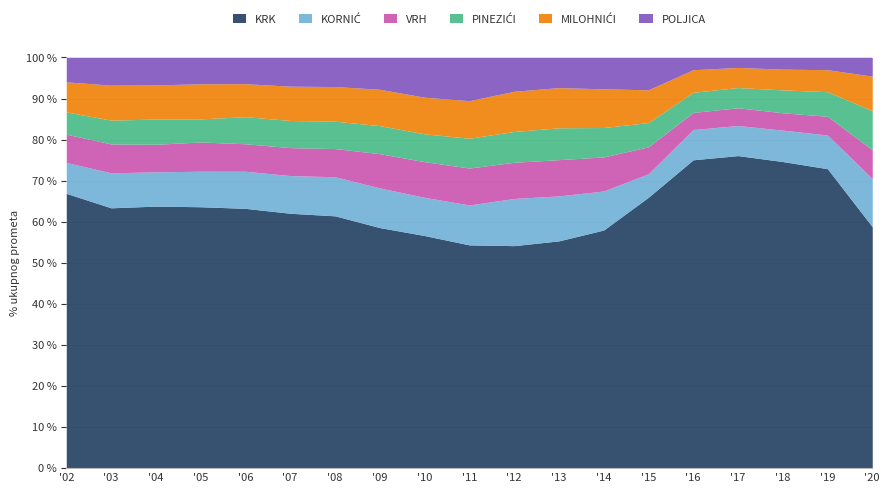

Reading right to left, transcribe all the data shown in this chart.

KRK: 2020.=282189	2019.=524964	2018.=548683	2017.=550282	2016.=556577	2015.=547035	2014.=542052	2013.=519957	2012.=491347	2011.=503565	2010.=562651	2009.=530840	2008.=587632	2007.=608055	2006.=496638	2005.=506050	2004.=590454	2003.=358171	2002.=156181
KORNIĆ: 2020.=56240	2019.=59038	2018.=56176	2017.=52973	2016.=54599	2015.=47409	2014.=88824	2013.=102891	2012.=104135	2011.=90071	2010.=92386	2009.=87491	2008.=90994	2007.=89895	2006.=70947	2005.=68771	2004.=77235	2003.=48110	2002.=17573
VRH: 2020.=33699	2019.=32861	2018.=31106	2017.=31263	2016.=30932	2015.=54403	2014.=77640	2013.=82888	2012.=79994	2011.=83281	2010.=86303	2009.=75624	2008.=65660	2007.=66726	2006.=52540	2005.=56593	2004.=62138	2003.=39817	2002.=16075
PINEZIĆI: 2020.=45665	2019.=43108	2018.=40951	2017.=35594	2016.=36311	2015.=48921	2014.=66989	2013.=72816	2012.=68048	2011.=67220	2010.=67346	2009.=61802	2008.=63806	2007.=64749	2006.=51820	2005.=44742	2004.=56877	2003.=32700	2002.=12659
MILOHNIĆI: 2020.=40381	2019.=38602	2018.=37117	2017.=35401	2016.=40768	2015.=66146	2014.=88058	2013.=91996	2012.=88672	2011.=84779	2010.=88583	2009.=80243	2008.=80660	2007.=81784	2006.=63064	2005.=67948	2004.=76905	2003.=48147	2002.=17084
POLJICA: 2020.=21815	2019.=21380	2018.=20831	2017.=17512	2016.=22028	2015.=65231	2014.=71292	2013.=68914	2012.=74642	2011.=97337	2010.=96083	2009.=70120	2008.=67641	2007.=68461	2006.=50054	2005.=50886	2004.=61748	2003.=38057	2002.=13837